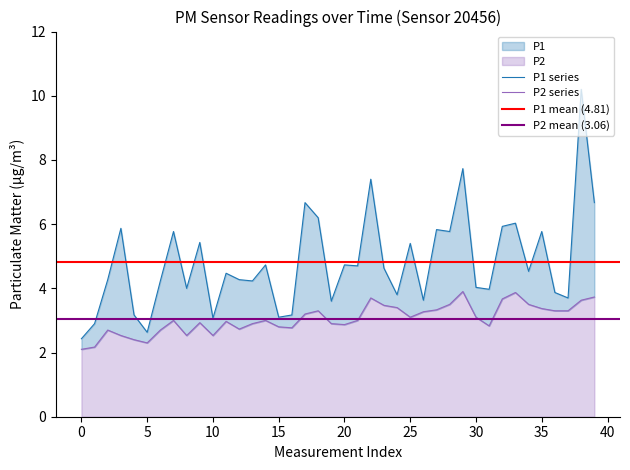

At which category is the sum across all series the highest?

38